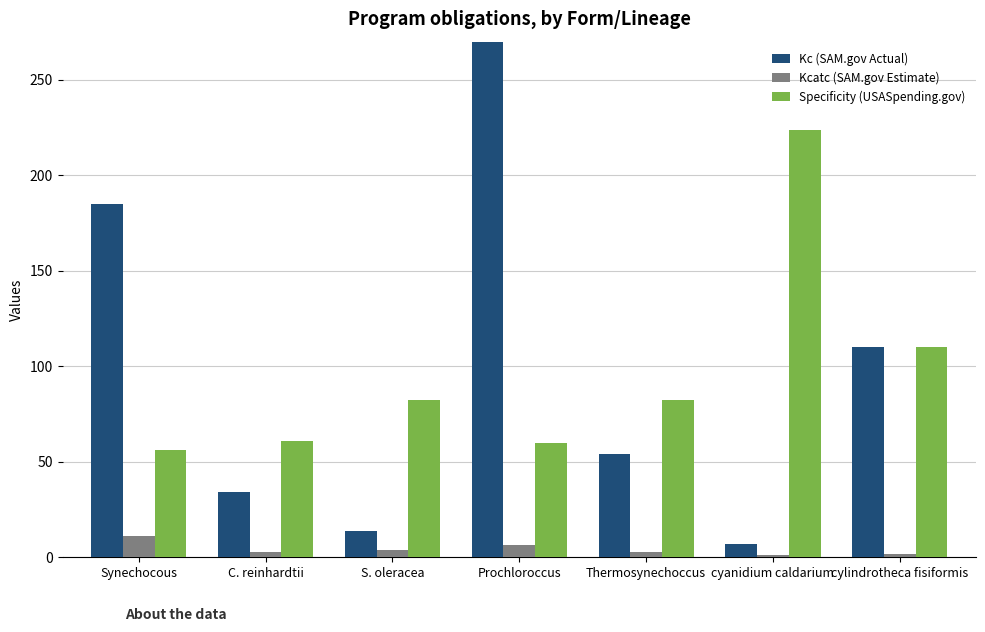

Reading left to right, what are all the values shown in this chart?

Kc (SAM.gov Actual): Synechocous=185.0	C. reinhardtii=34.0	S. oleracea=14.0	Prochloroccus=309.0	Thermosynechoccus=54.0	cyanidium caldarium=6.7	cylindrotheca fisiformis=110.0
Kcatc (SAM.gov Estimate): Synechocous=11.4	C. reinhardtii=2.7	S. oleracea=3.7	Prochloroccus=6.6	Thermosynechoccus=2.6	cyanidium caldarium=1.3	cylindrotheca fisiformis=1.9
Specificity (USASpending.gov): Synechocous=56.0	C. reinhardtii=61.0	S. oleracea=82.1	Prochloroccus=59.9	Thermosynechoccus=82.1	cyanidium caldarium=224.0	cylindrotheca fisiformis=110.0